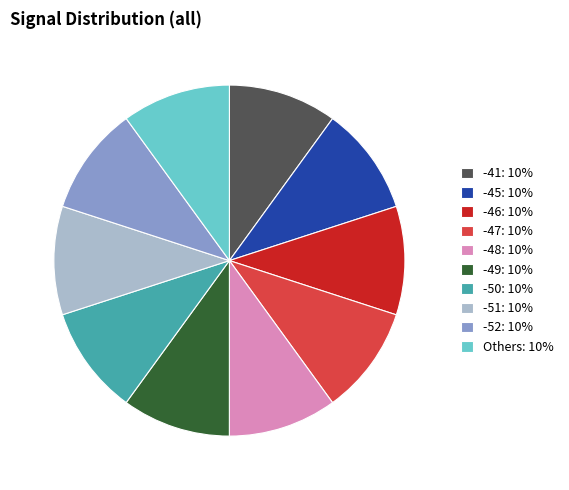

The -46: 10% slice represents 18% of the pie. True or false?

False